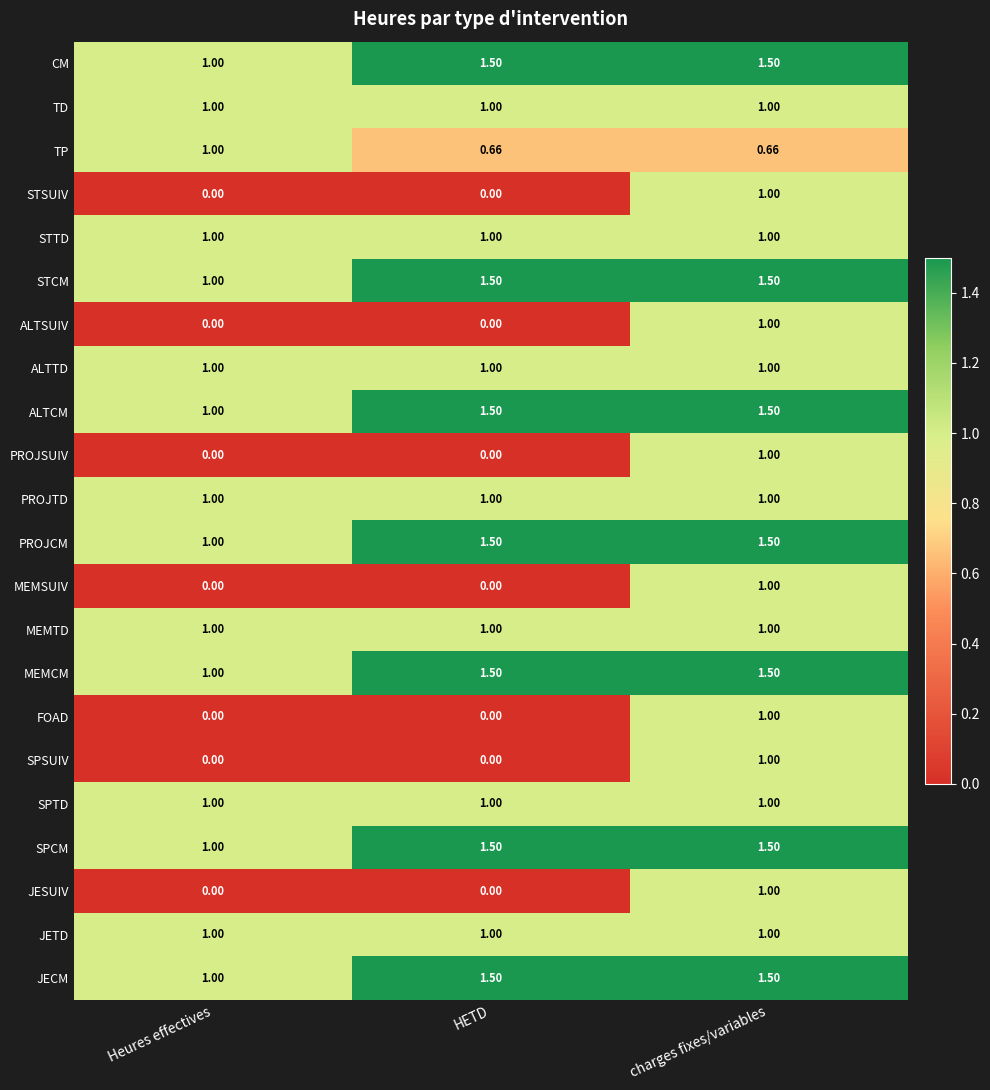

At which category is the sum across all series the highest?

charges fixes/variables